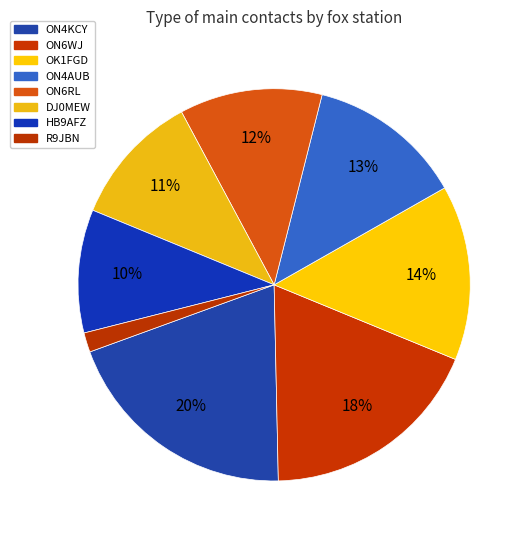

Which category has the smallest portion of the pie?

R9JBN